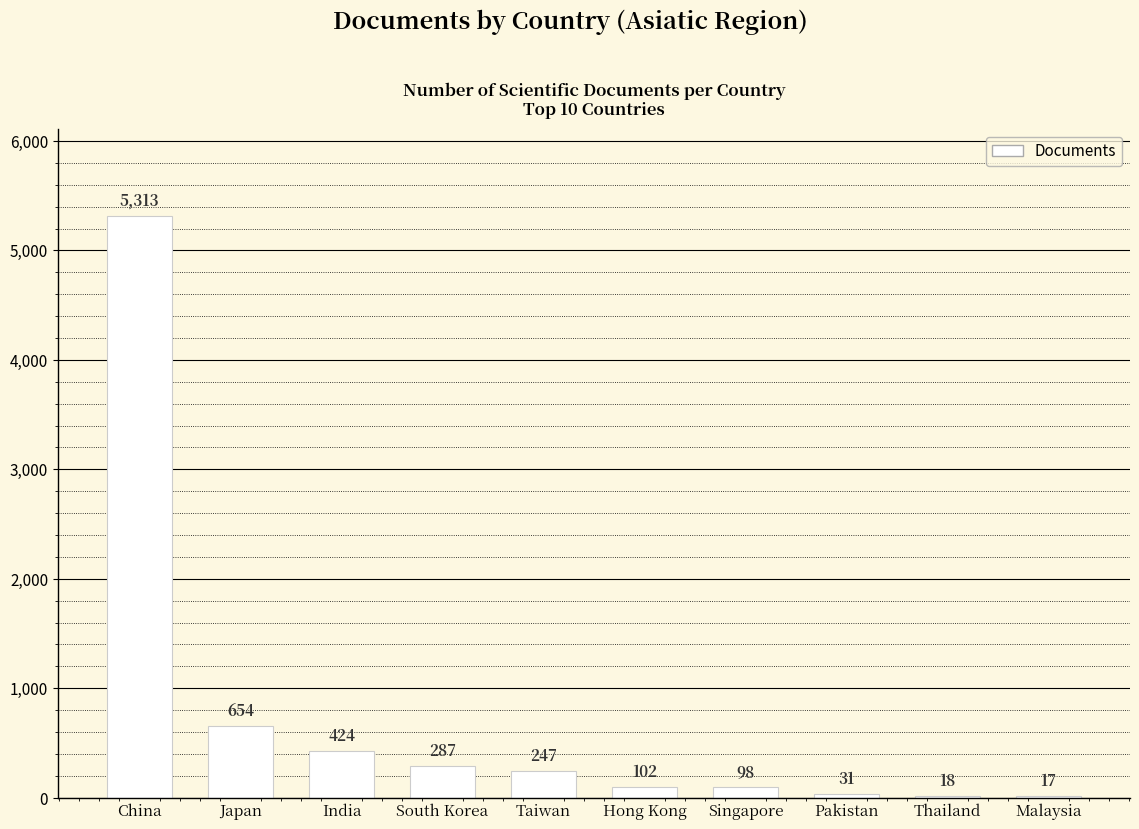

Between Malaysia and Japan, which is larger?

Japan